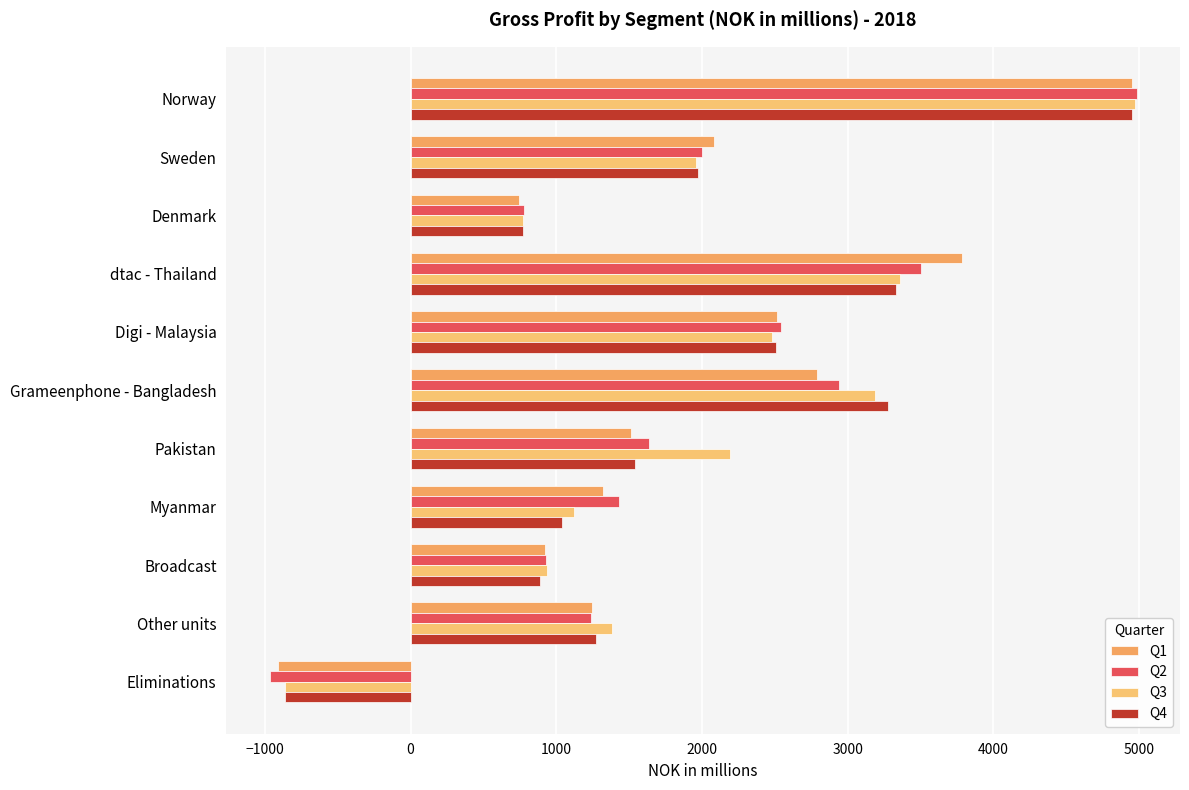

How many data points in Q4 are above 1538?

6